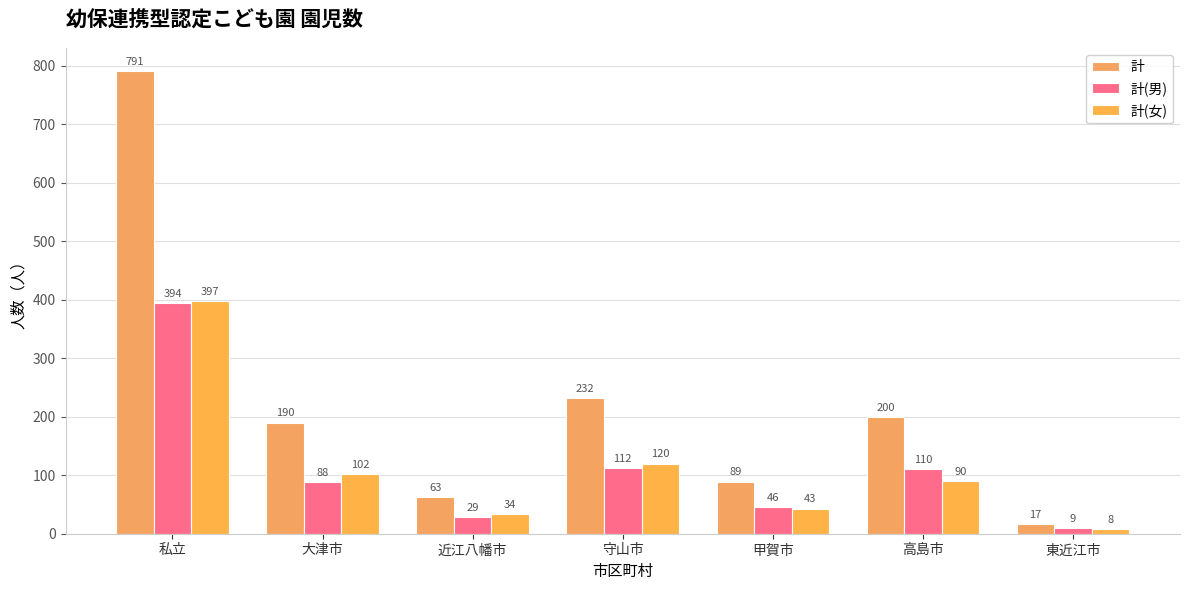

What is the difference between the maximum and minimum values in the 計(女) series?

389